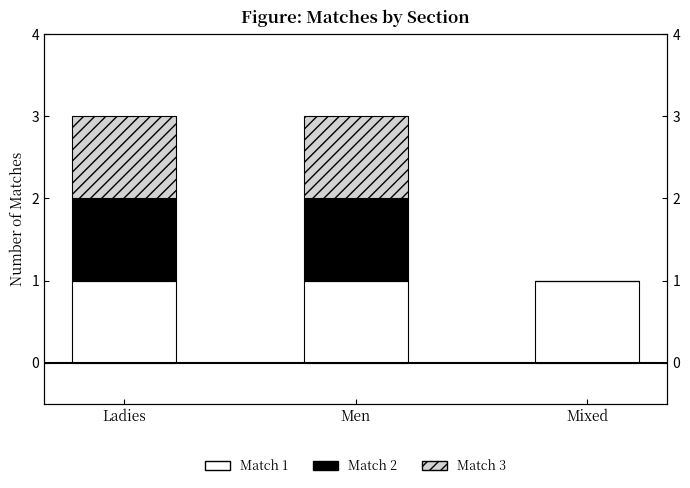

Rank the series at Men from lowest to highest value.

Match 1, Match 2, Match 3